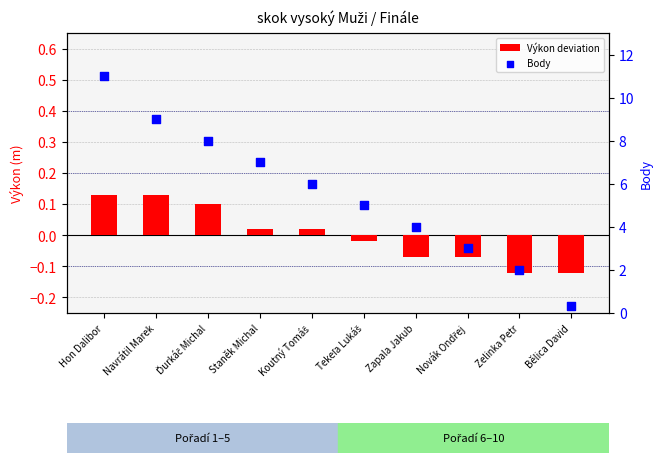

Which series has the largest Y range (max minus min)?

Body